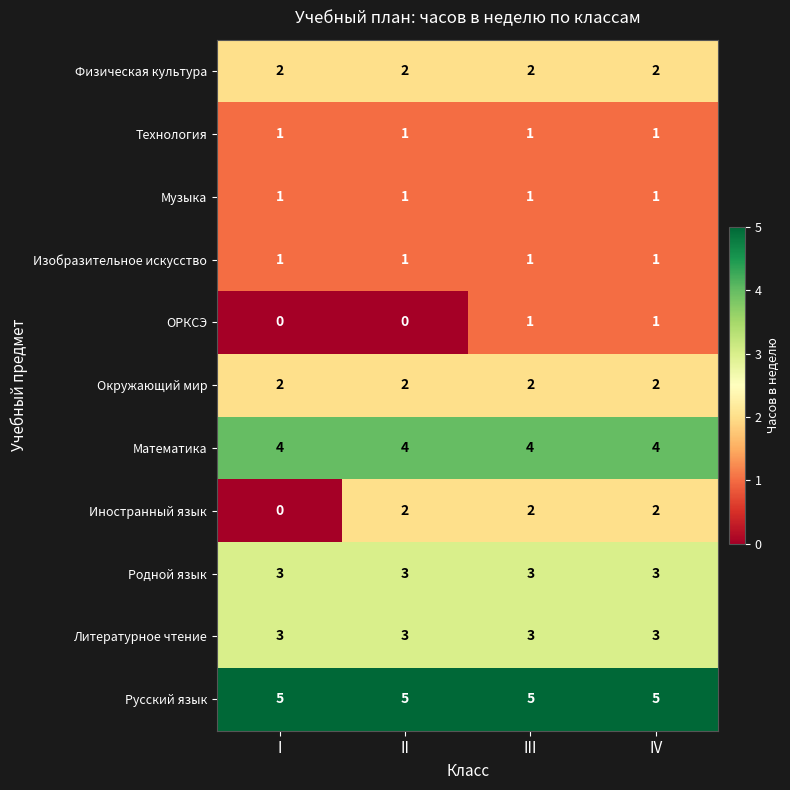

Count the Иностранный язык values in the range 2 to 3.

3